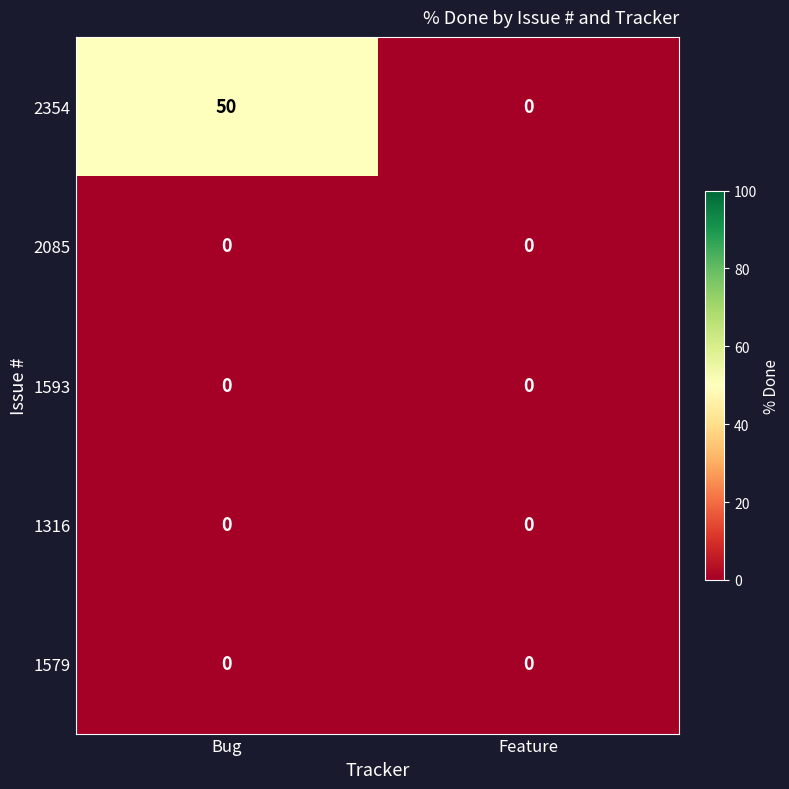

Which series has the largest total across all categories?

2354